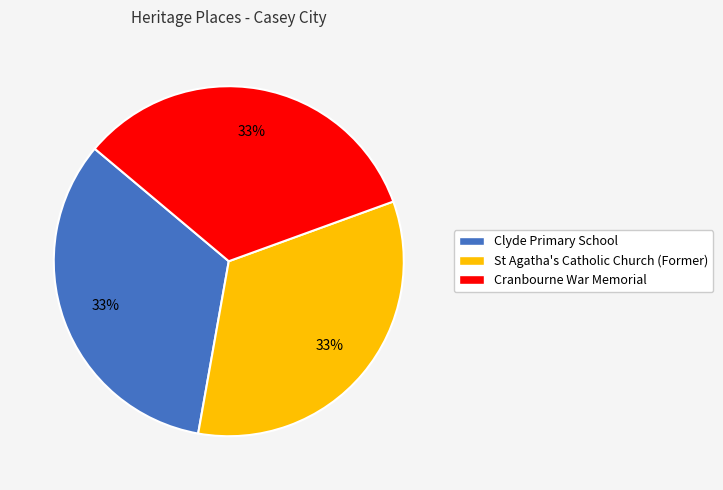

To the nearest percent, what is the combined percentage of Clyde Primary School and Cranbourne War Memorial?

67%